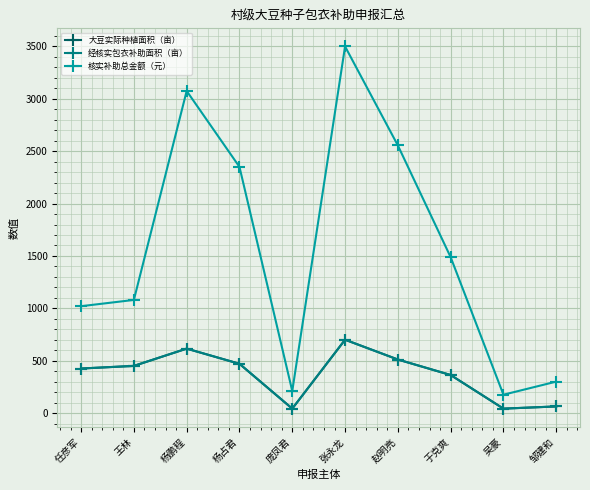

Rank the categories by 核实补助总金额（元） value from lowest to highest.

吴豪, 庞凤君, 邹建和, 任彦军, 王林, 于克爽, 杨占君, 赵明亮, 杨鹏程, 张永龙